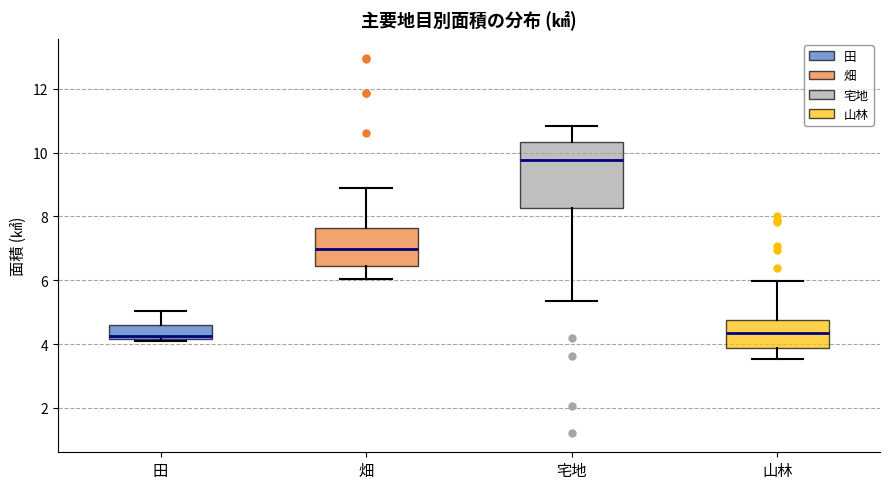

Reading left to right, read every box against the y-axis: the position of its median line, the range the box covers, and the ends of its whiskers. The values are not printed on the chart, so give them approximately, as read against the axis.

田: median 4.2 (just above the box's lower edge), box 4.2 to 4.6, whiskers 4.2 to 5.0
畑: median 7.0, box 6.4 to 7.6, whiskers 6.0 to 9.0
宅地: median 9.8, box 8.2 to 10.4, whiskers 5.4 to 10.8
山林: median 4.4, box 3.8 to 4.8, whiskers 3.6 to 6.0